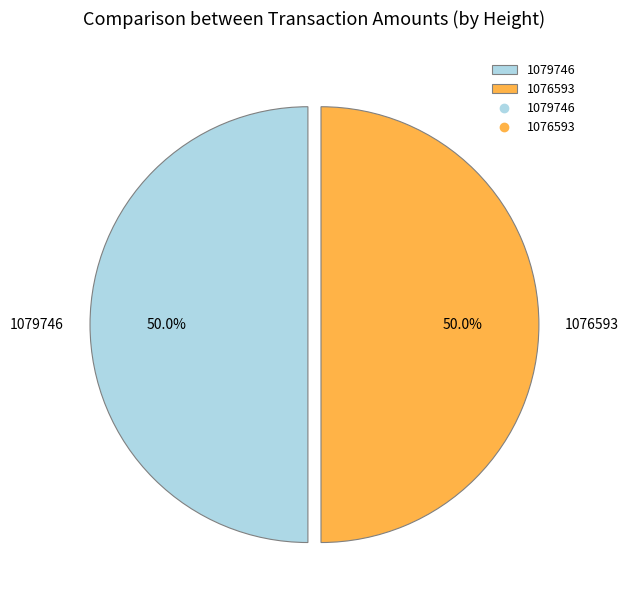

What is the total percentage of 1076593 and 1079746?

100.0%